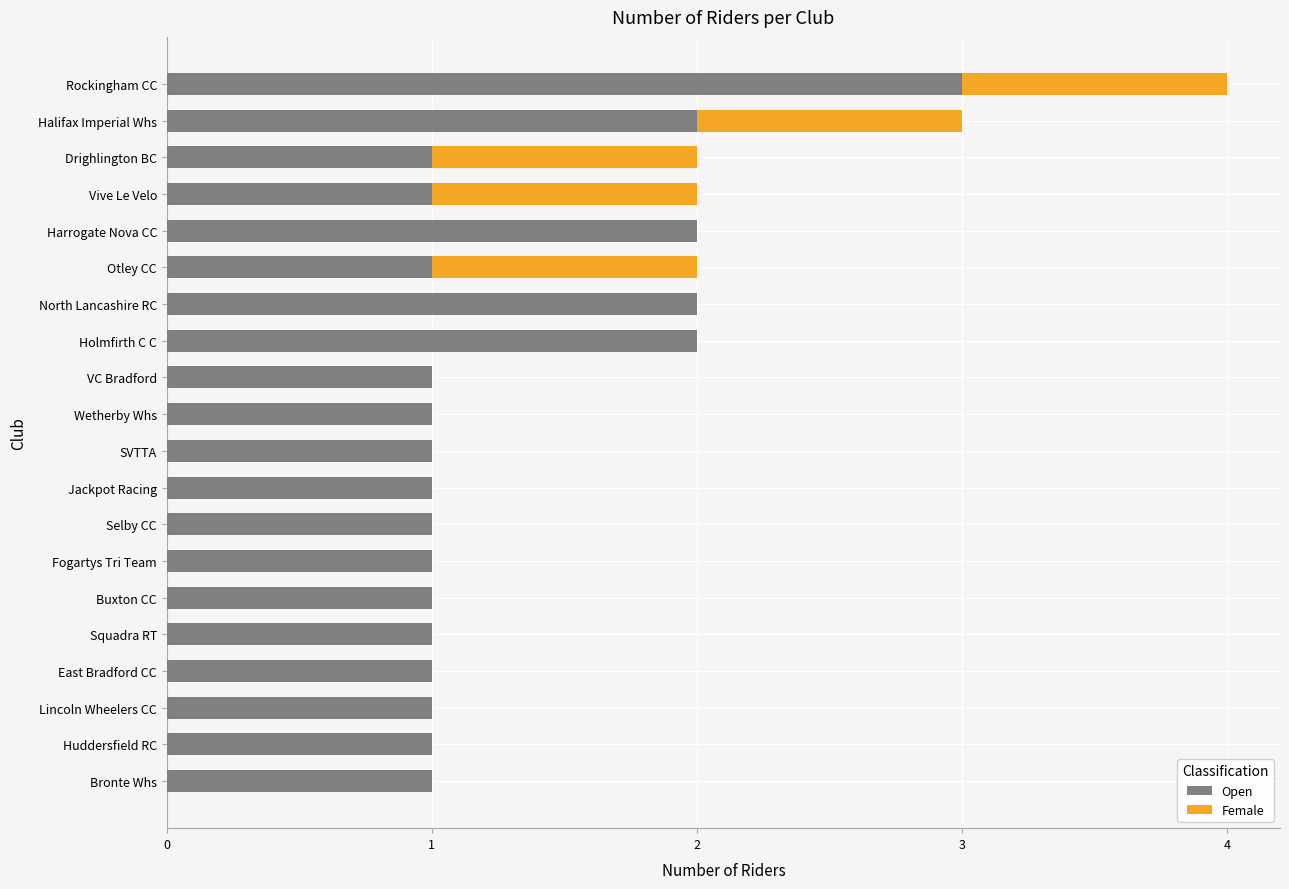

True or false: Open has a value of 2 at Harrogate Nova CC.

True